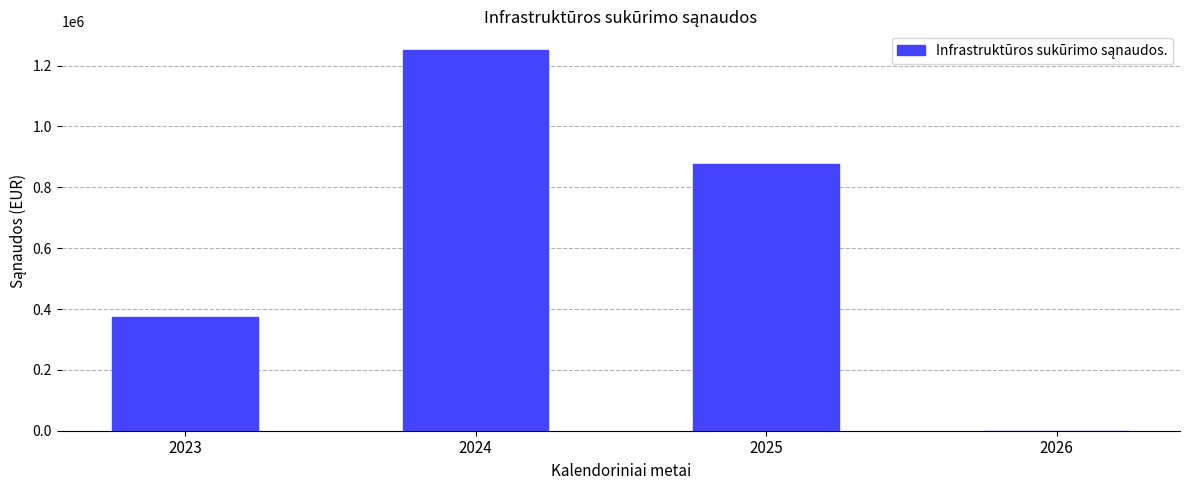

Count the values in the range 375000 to 1250000.

3